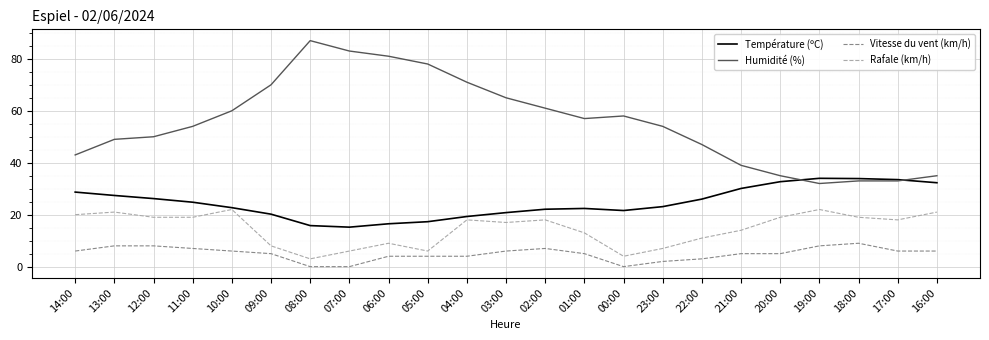

What is the average value of the Vitesse du vent (km/h) series?

5.0